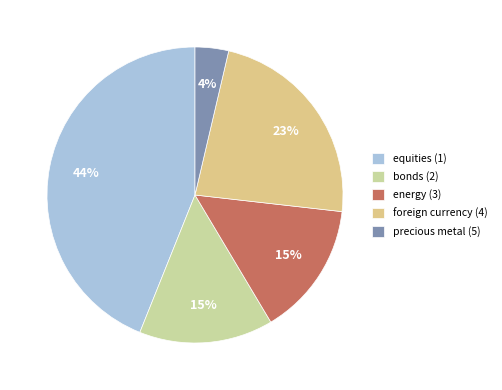

Which slice is the largest?

equities (1)